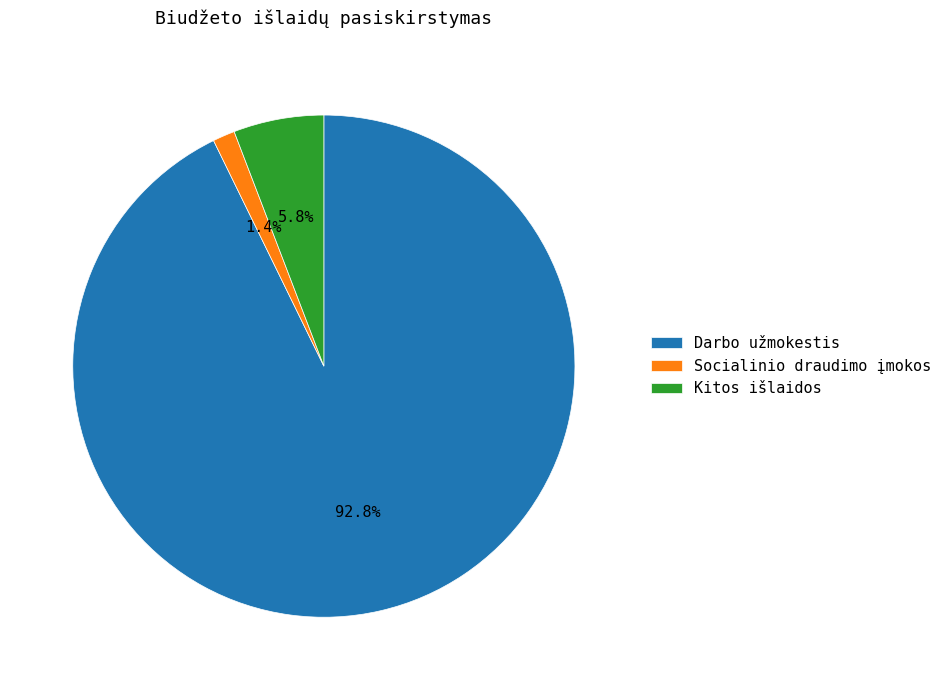

Does Kitos išlaidos represent more than half of the total?

No